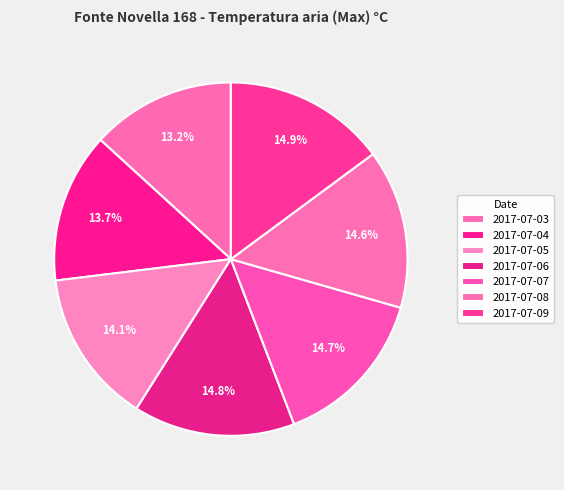

Approximately how many times larger is the value at 2017-07-08 compared to 2017-07-03?

1.1